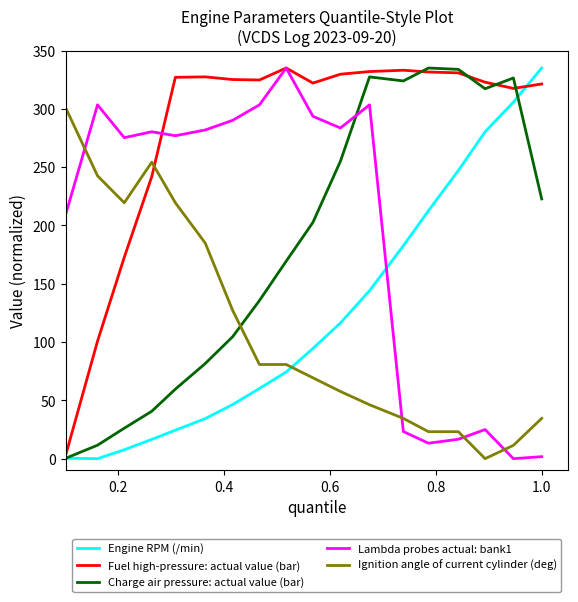

Which series has the largest total across all categories?

Fuel high-pressure: actual value (bar)